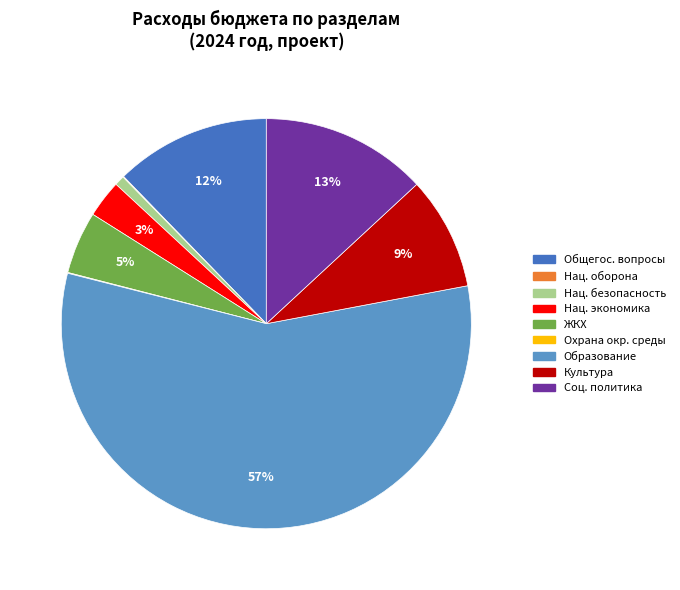

Does any single category account for the majority?

Yes